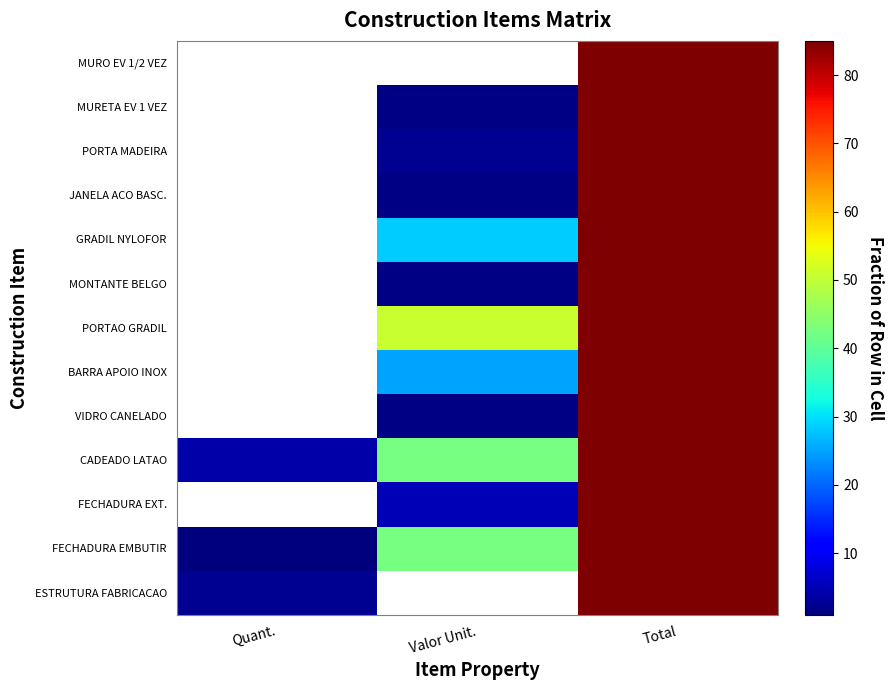

Reading right to left, transcribe all the data shown in this chart.

MURO EV 1/2 VEZ: Total=85.0	Valor Unit.=0.6	Quant.=0.2
MURETA EV 1 VEZ: Total=85.0	Valor Unit.=1.5	Quant.=0.8
PORTA MADEIRA: Total=85.0	Valor Unit.=2.4	Quant.=0.1
JANELA ACO BASC.: Total=85.0	Valor Unit.=1.4	Quant.=0.1
GRADIL NYLOFOR: Total=85.0	Valor Unit.=28.3	Quant.=0.4
MONTANTE BELGO: Total=85.0	Valor Unit.=1.4	Quant.=0.3
PORTAO GRADIL: Total=85.0	Valor Unit.=50.6	Quant.=0.1
BARRA APOIO INOX: Total=85.0	Valor Unit.=25.0	Quant.=0.6
VIDRO CANELADO: Total=85.0	Valor Unit.=1.4	Quant.=0.3
CADEADO LATAO: Total=85.0	Valor Unit.=42.5	Quant.=4.0
FECHADURA EXT.: Total=85.0	Valor Unit.=5.0	Quant.=0.6
FECHADURA EMBUTIR: Total=85.0	Valor Unit.=42.5	Quant.=1.1
ESTRUTURA FABRICACAO: Total=85.0	Valor Unit.=0.1	Quant.=2.4